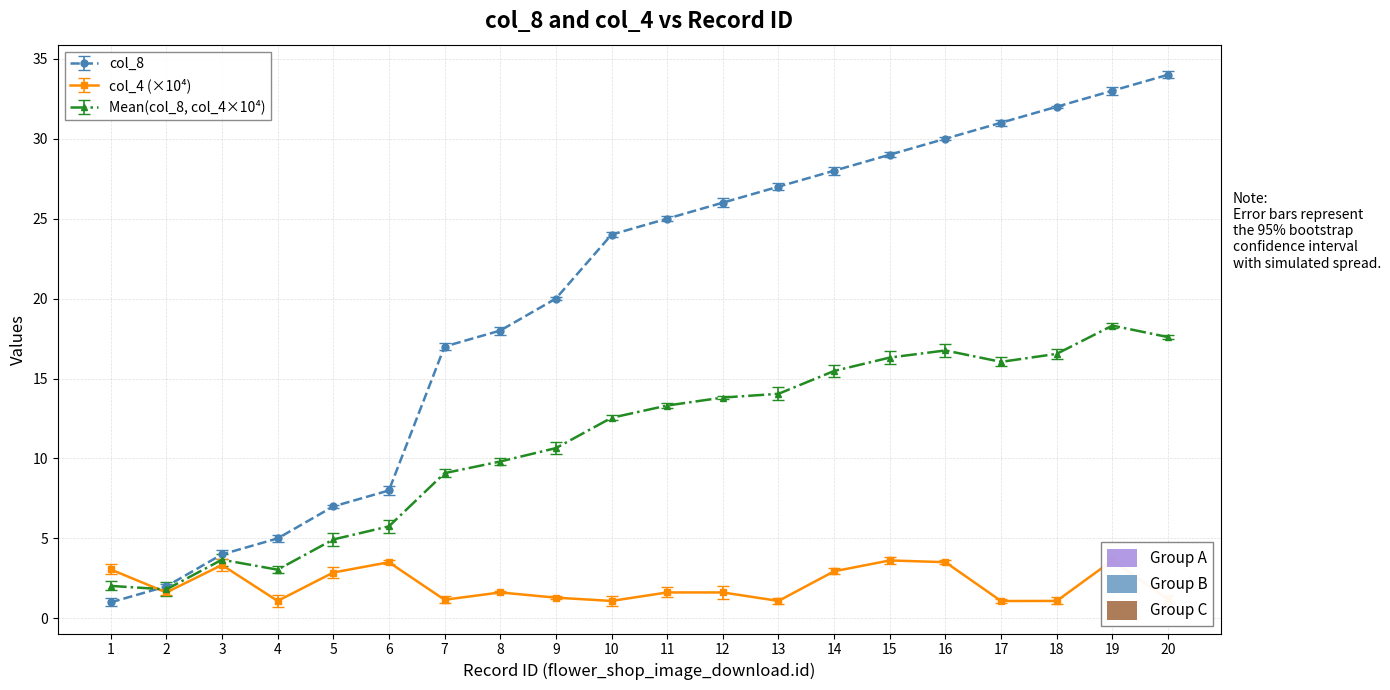

True or false: col_4 has a value of 3.5 at 6.

True